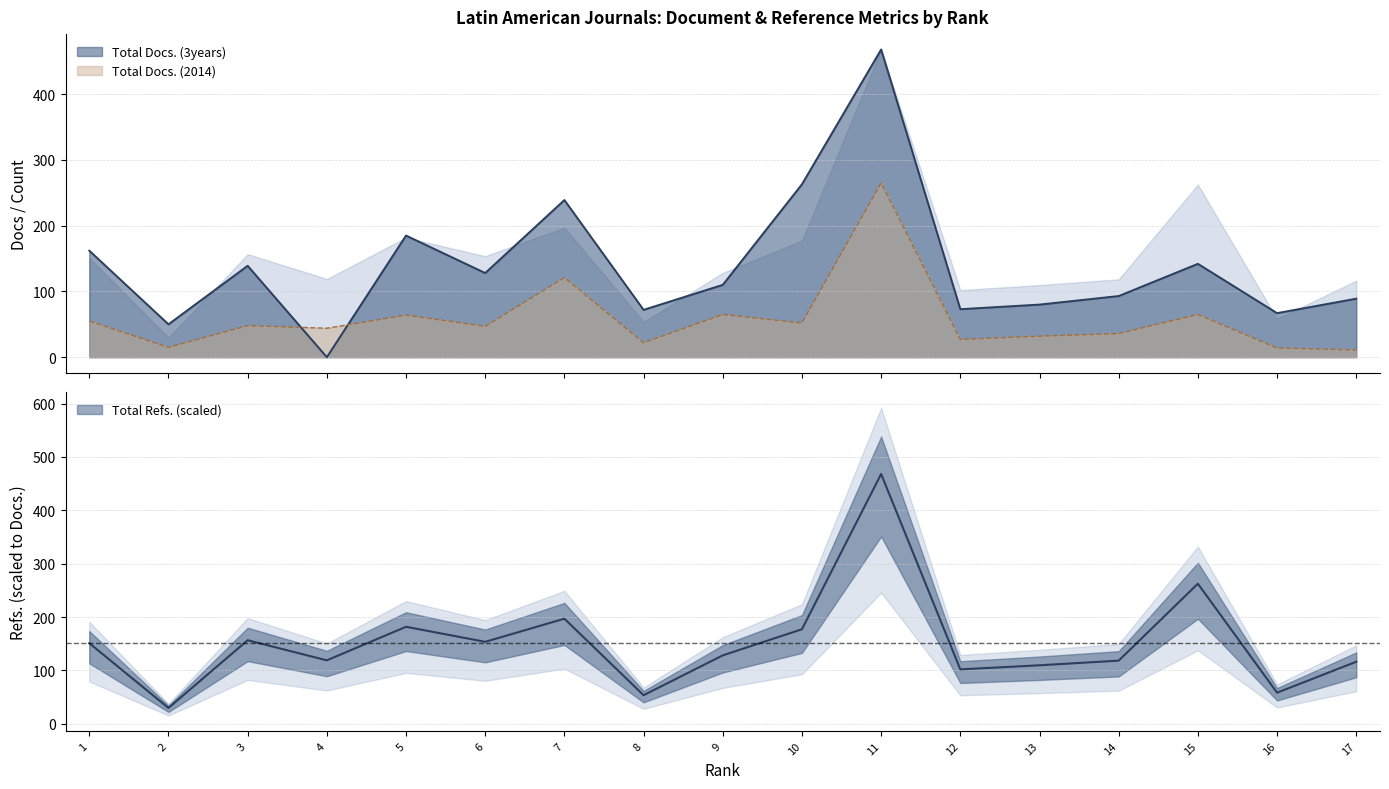

What are all the series names shown in the legend?

Total Docs. (3years), Total Refs., Total Docs. (2014)